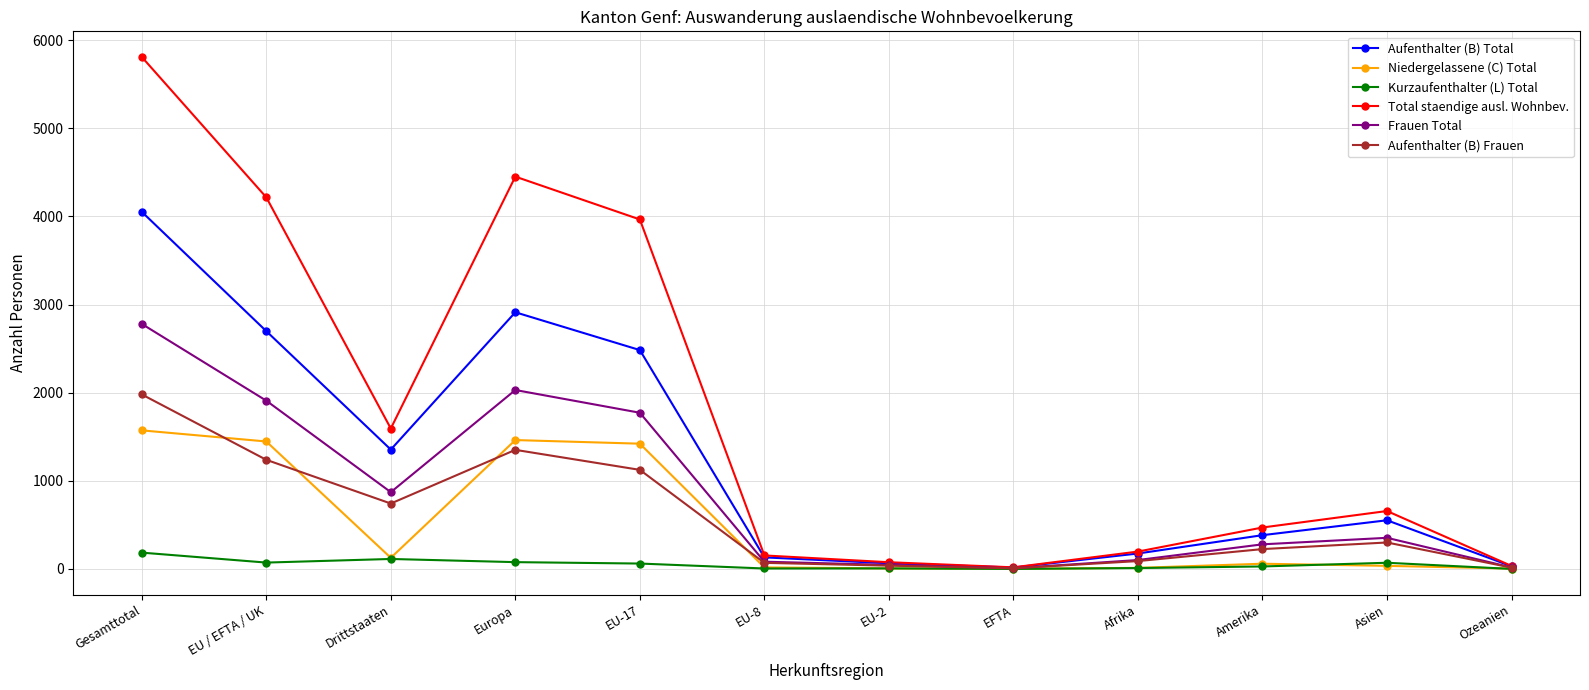

What is the difference between the highest and lowest values at EU-8?

148